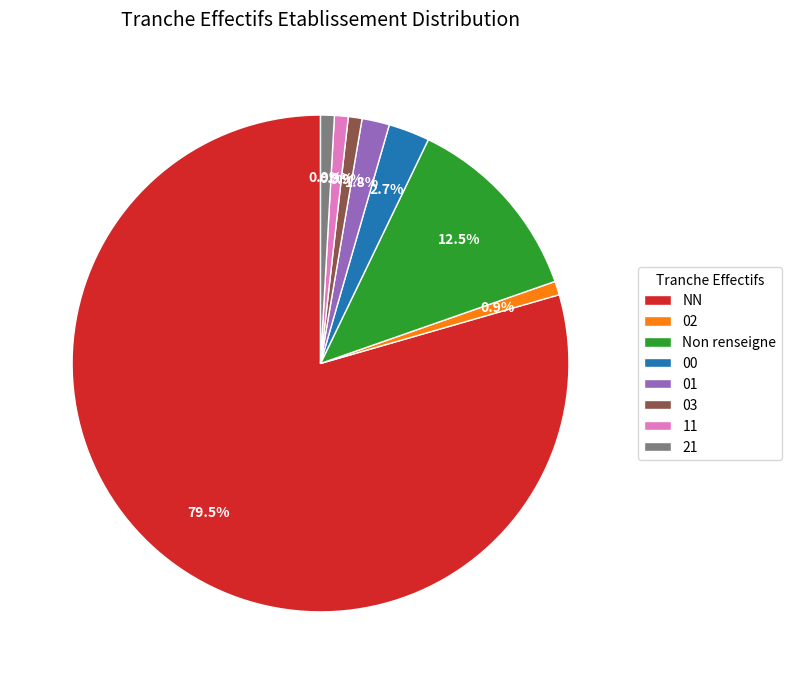

To the nearest percent, what is the difference between the largest and smallest slice percentages?

79%